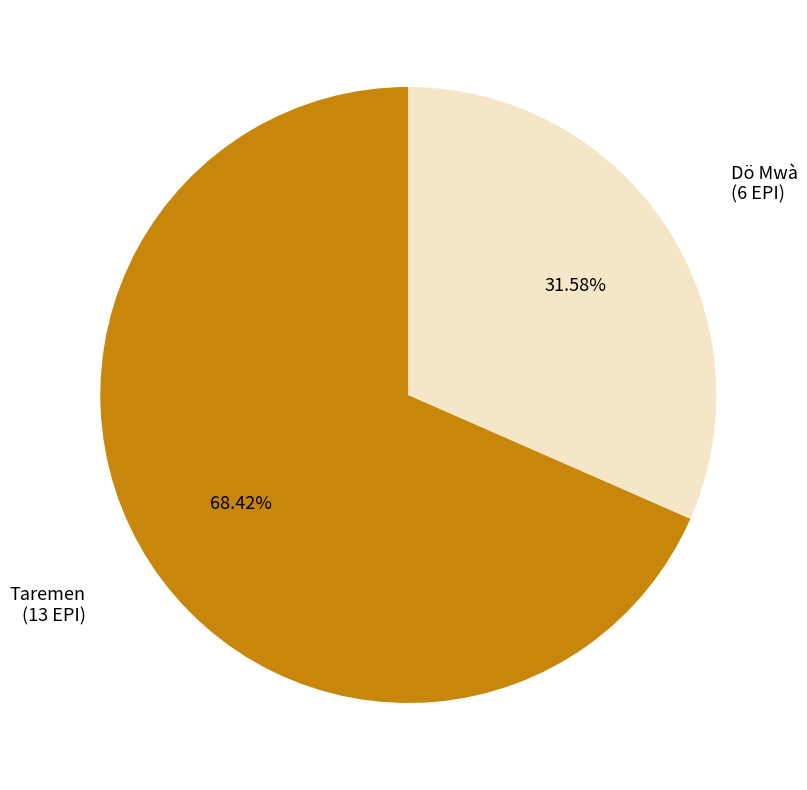

Which category has the smallest portion of the pie?

Dö Mwà